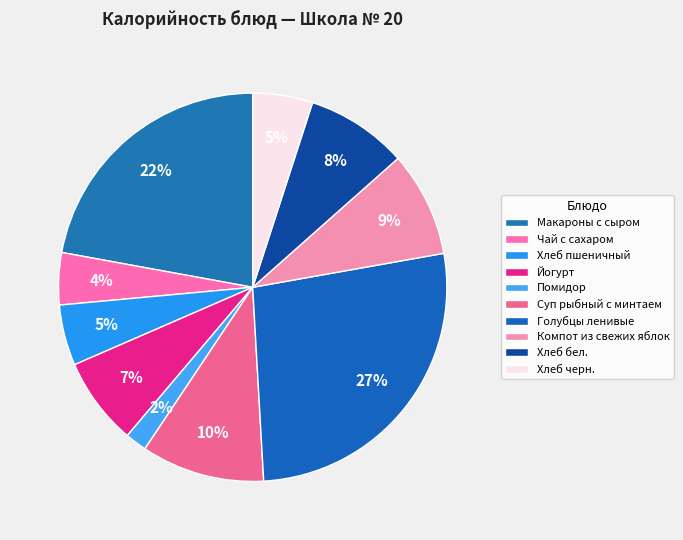

To the nearest percent, what portion does Йогурт represent?

7%